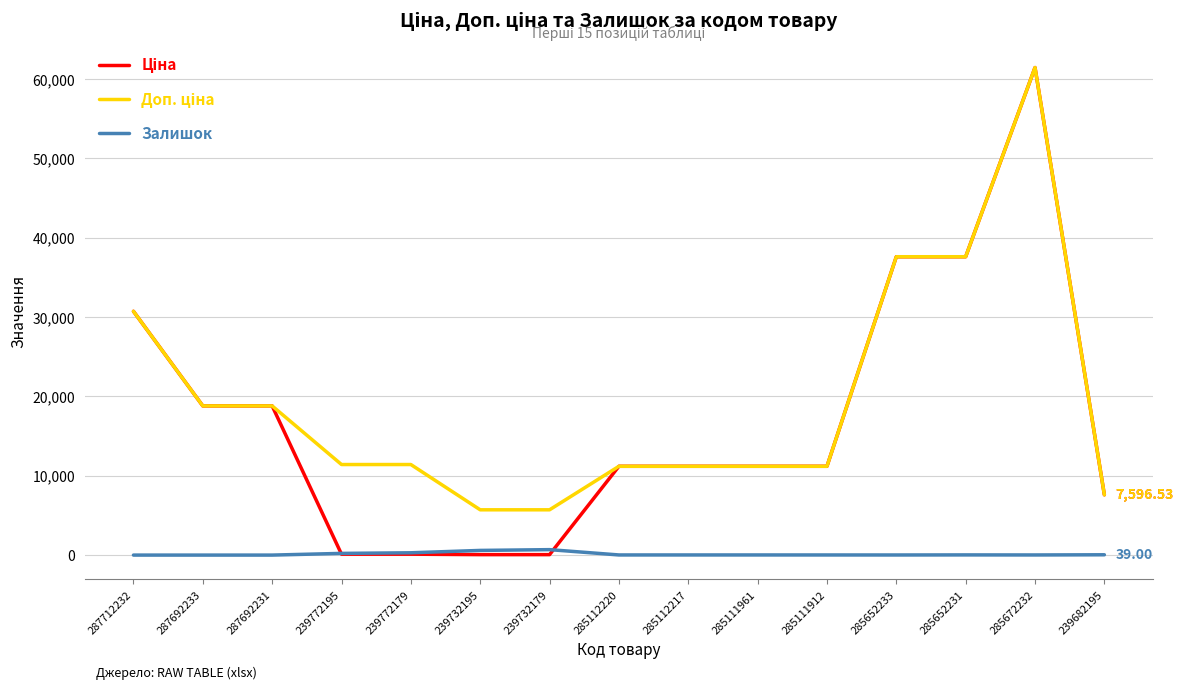

How many lines are shown in the chart?

3